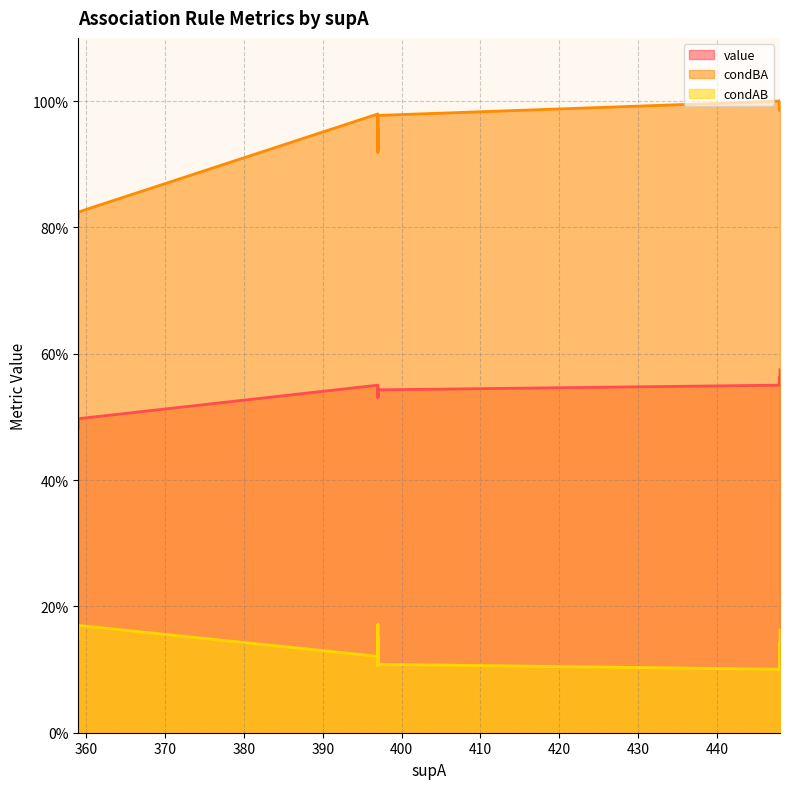

How many lines are shown in the chart?

3